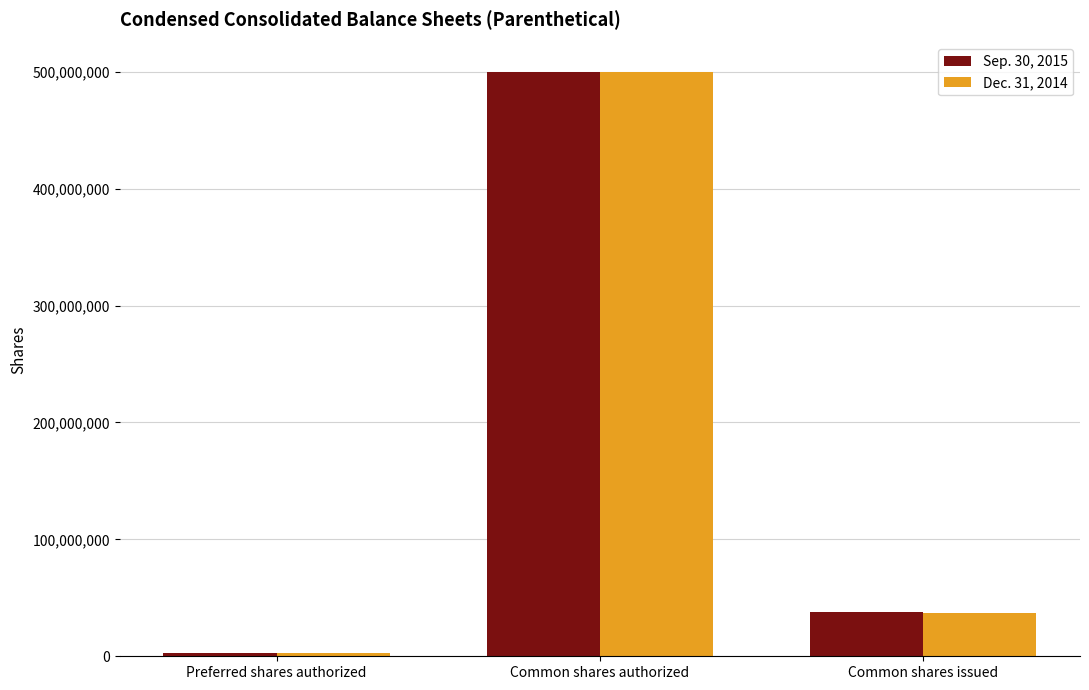

At which category is the sum across all series the highest?

Common shares authorized